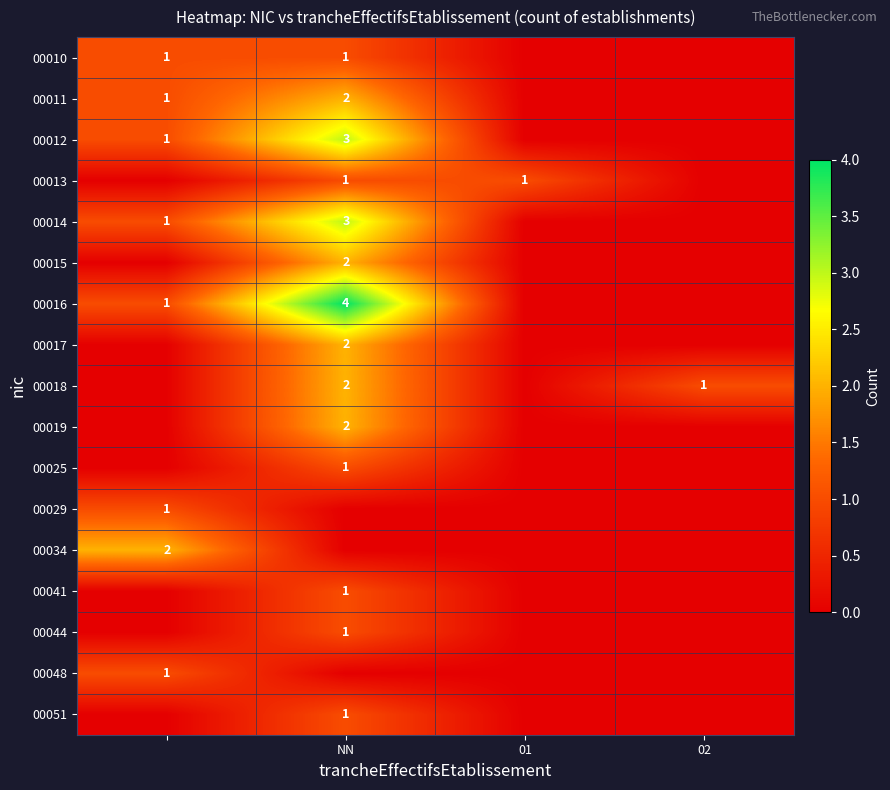

The value of 00018 at 02 is 2. True or false?

False